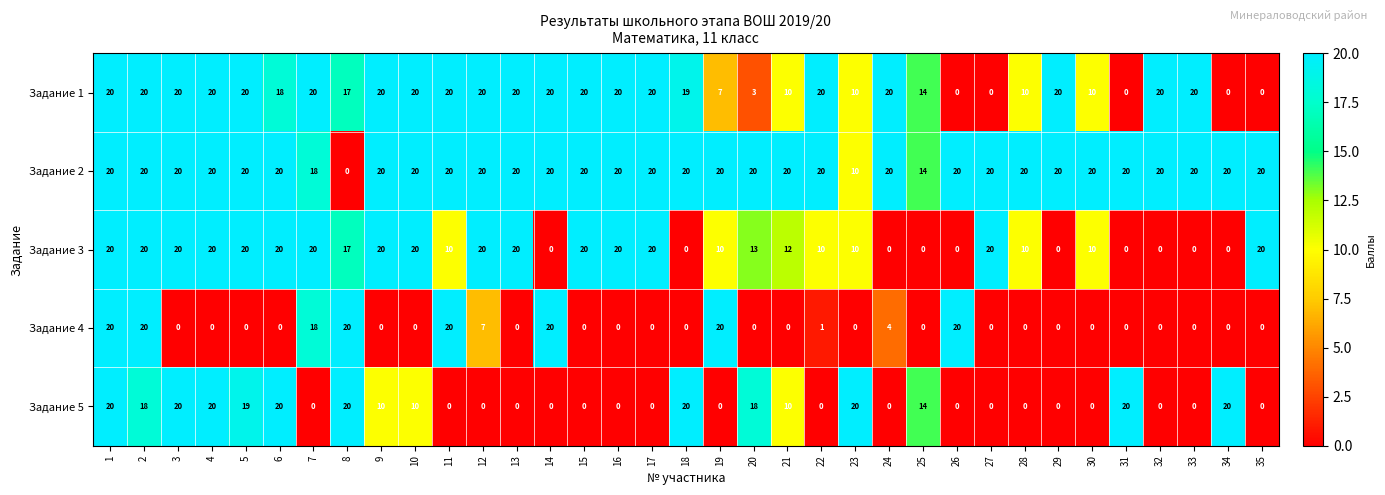

True or false: Задание 1 has a value of 28 at 16.

False